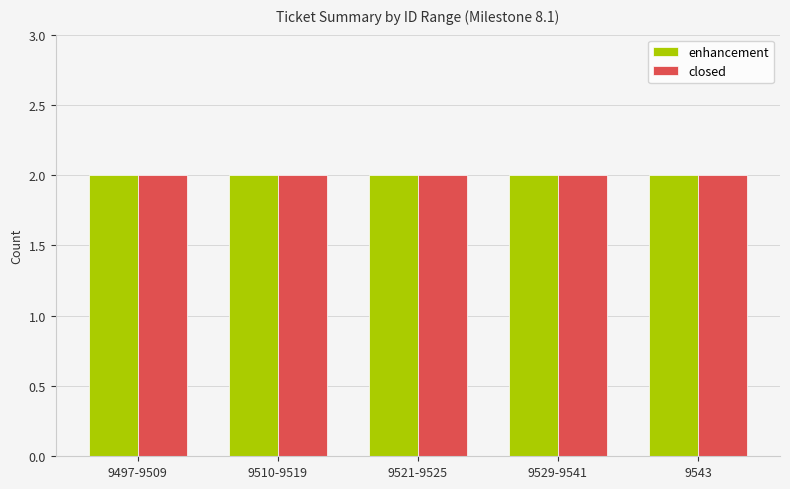

Which series has the largest total across all categories?

enhancement